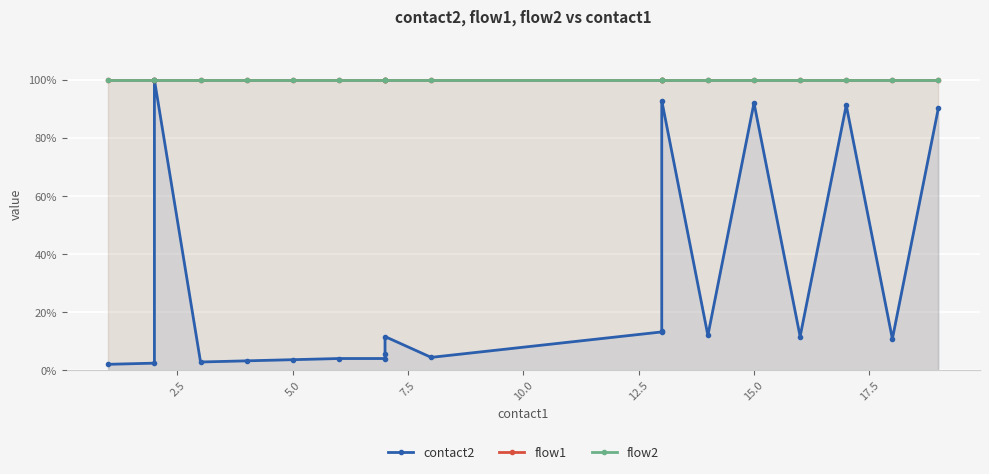

What is the sum of all flow2 values?

20.0